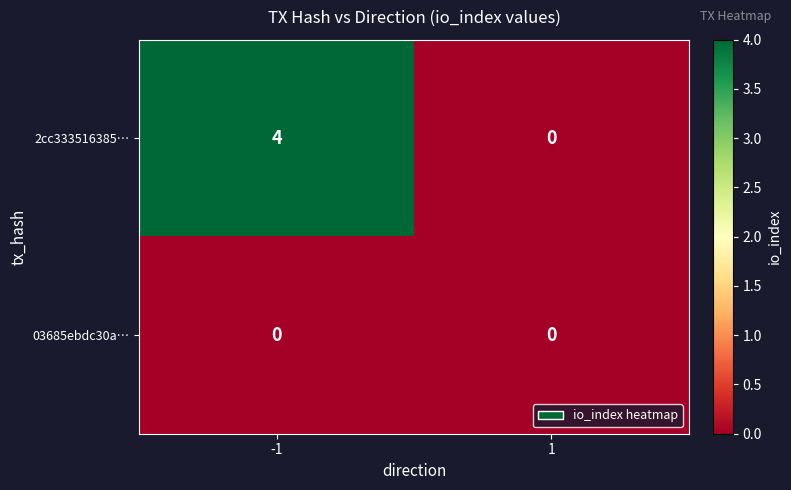

Reading right to left, transcribe all the data shown in this chart.

2cc333516385…: 1=0	-1=4
03685ebdc30a…: 1=0	-1=0